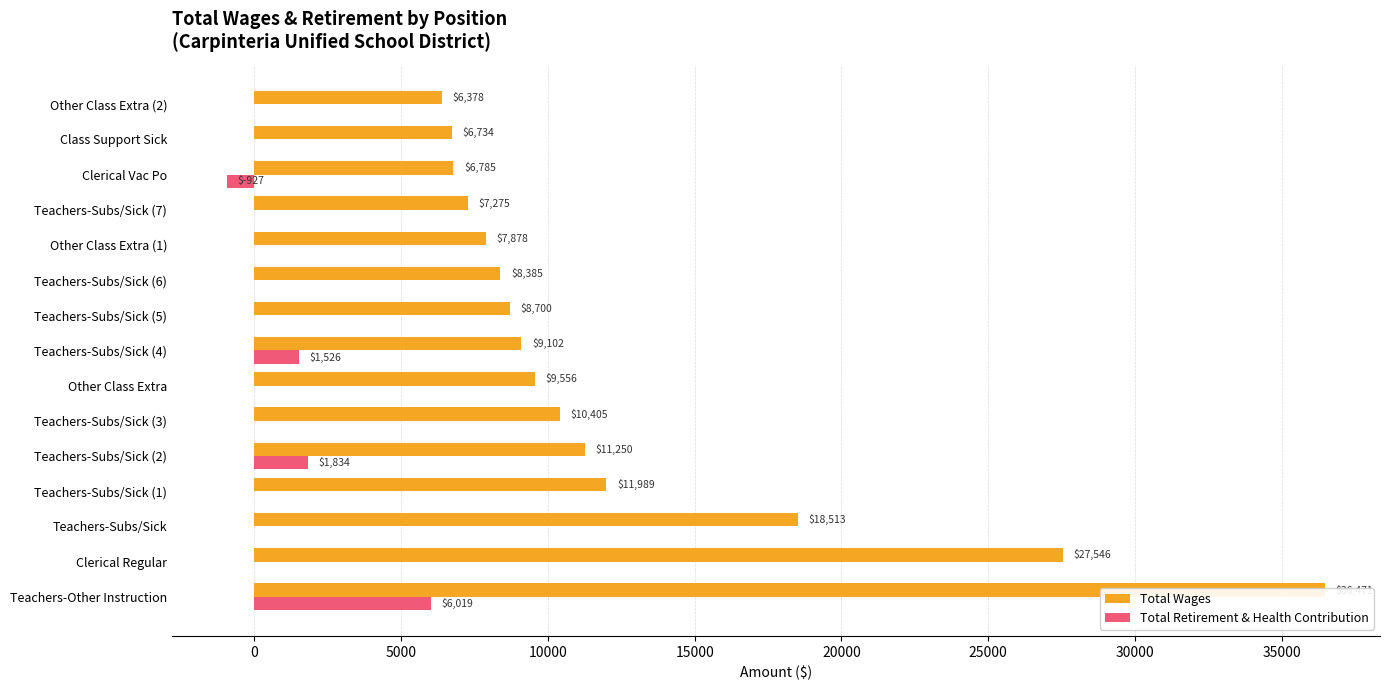

Is it true that Total Wages equals 13948 at Teachers-Subs/Sick (3)?

False